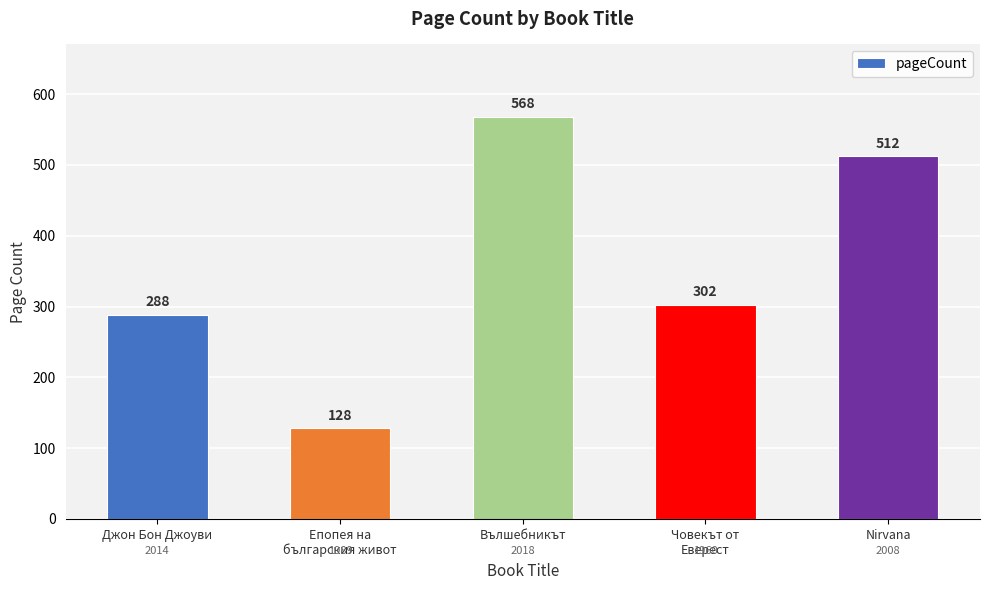

What is the greatest value displayed?

568